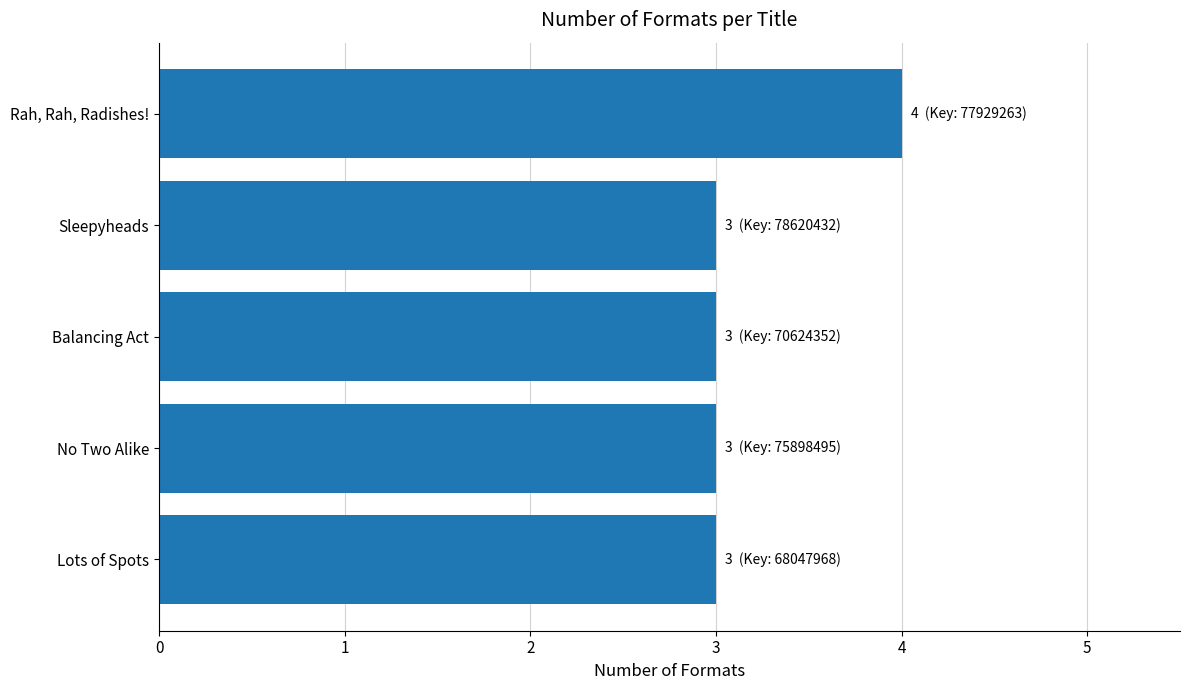

The chart shows a value of 3 at Lots of Spots. True or false?

True